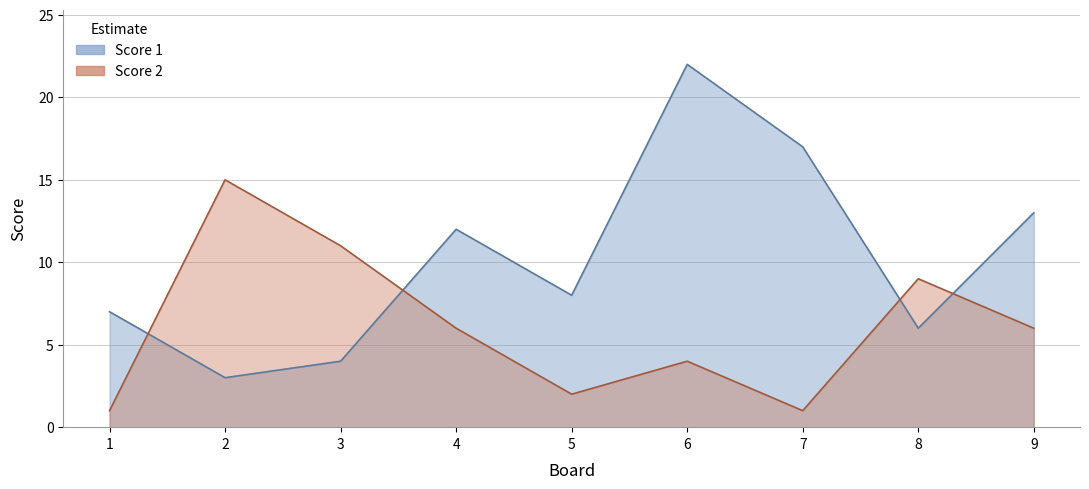

At which label does Score 2 reach its peak?

2